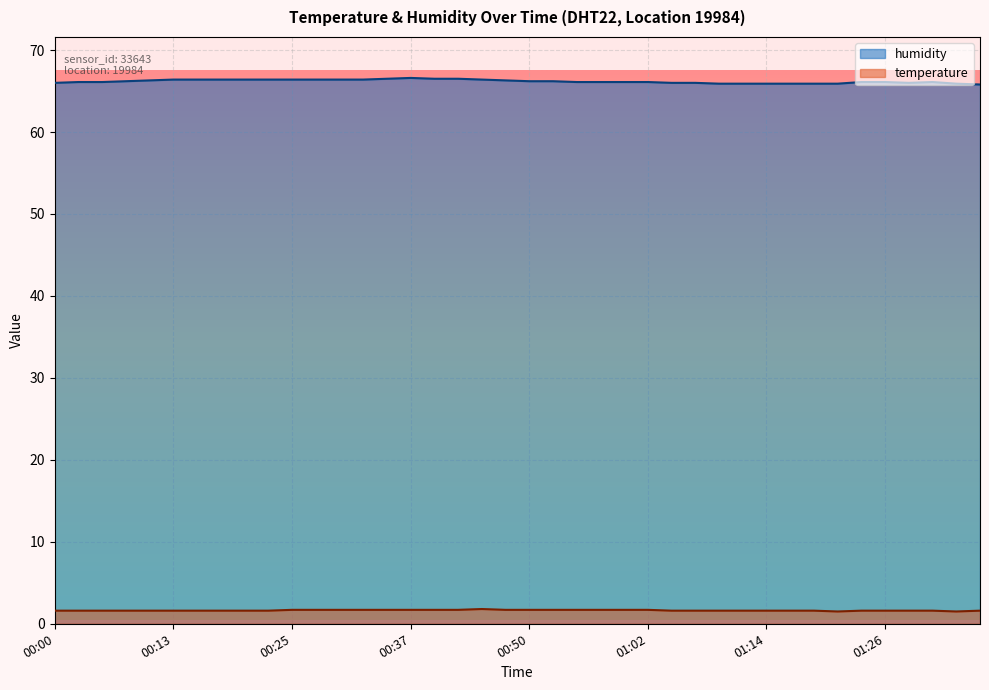

Is the value of temperature at 01:09 greater than the value of humidity at 00:52?

No